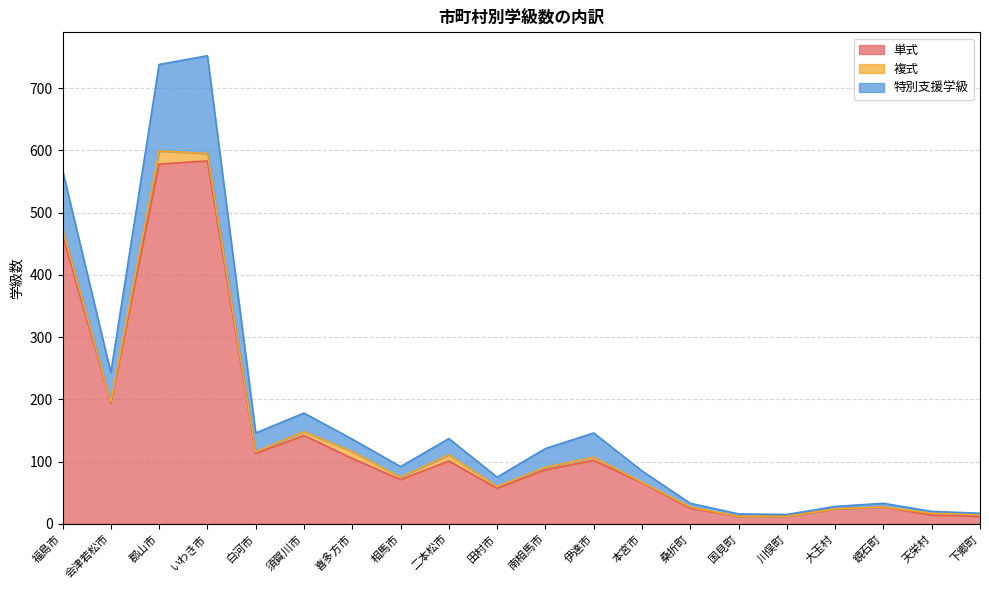

Is the value of 特別支援学級 at 喜多方市 greater than the value of 単式 at 天栄村?

Yes